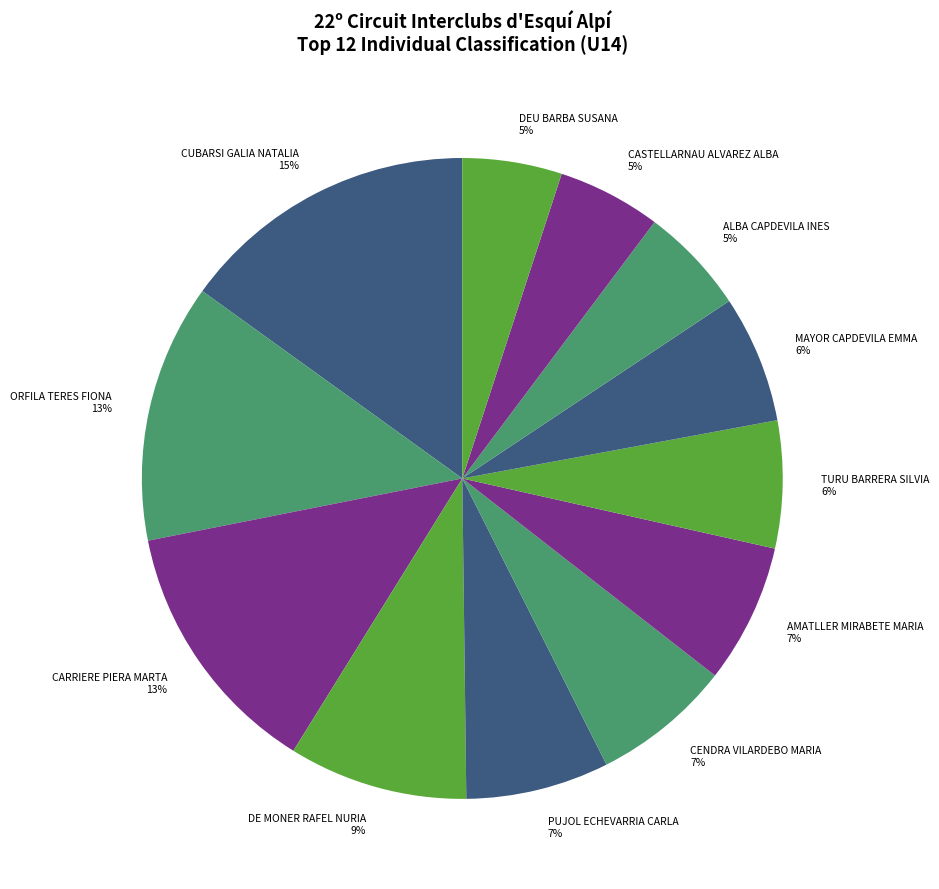

Is there any slice that represents more than half of the pie?

No